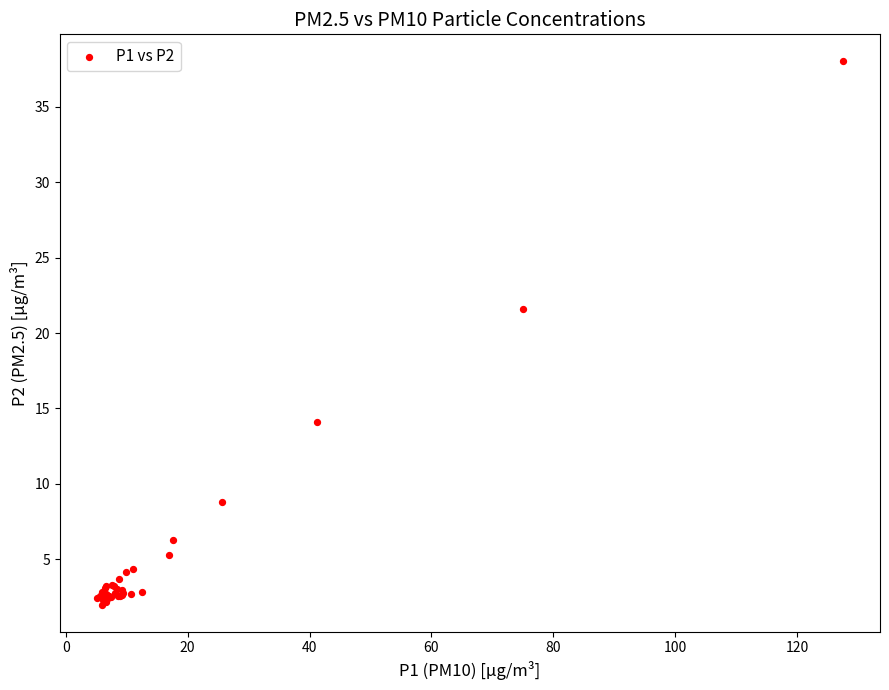

What Y value in the scatter plot is closest to 20?

21.6